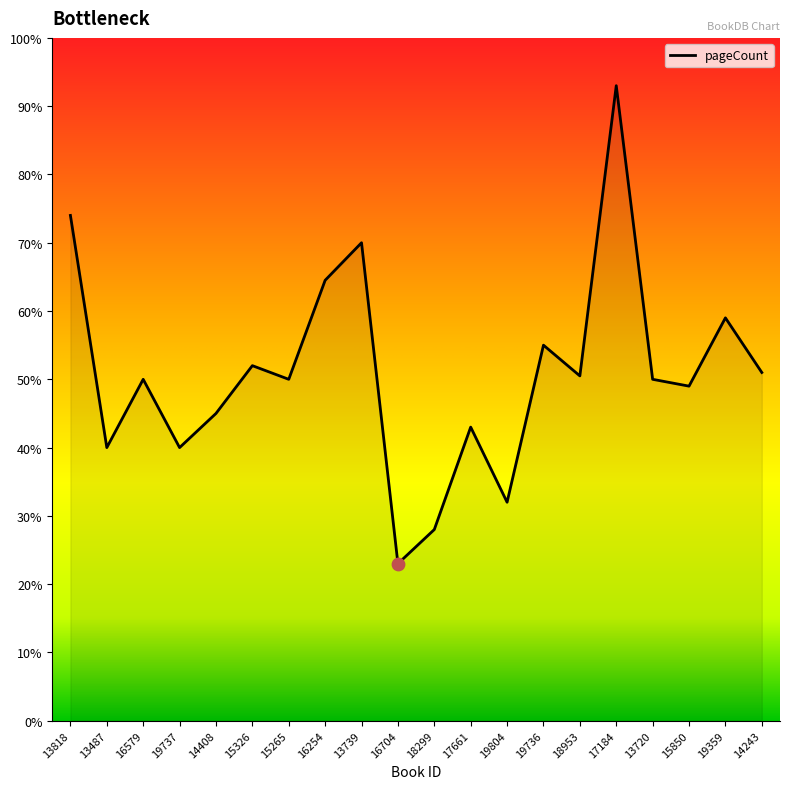

Which has a higher value, 14408 or 13818?

13818